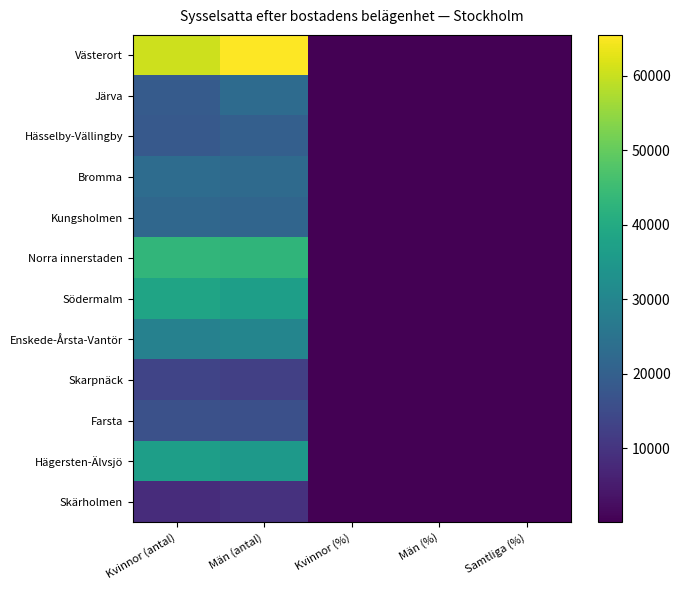

Which series changed the most between Kvinnor (antal) and Män (%)?

Västerort